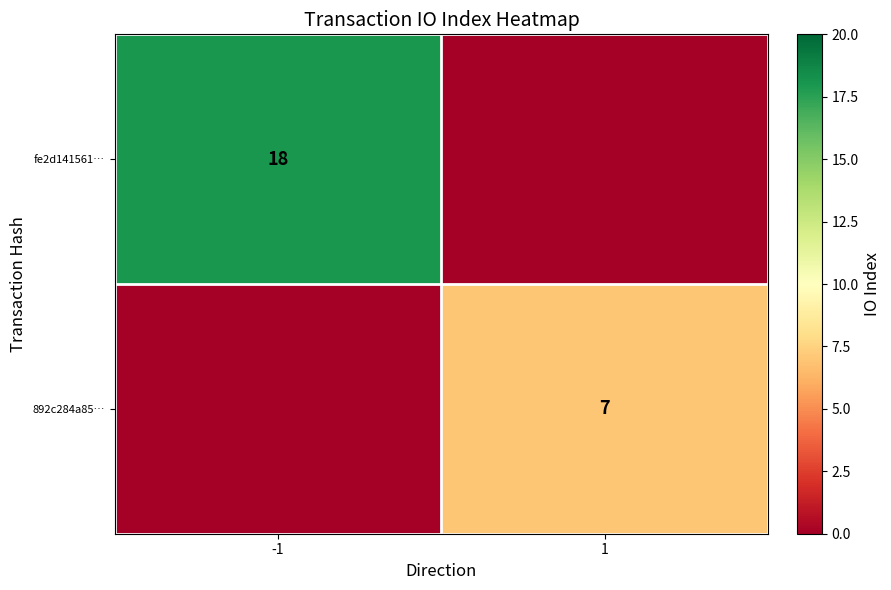

Which has a higher value, 1 or -1?

-1